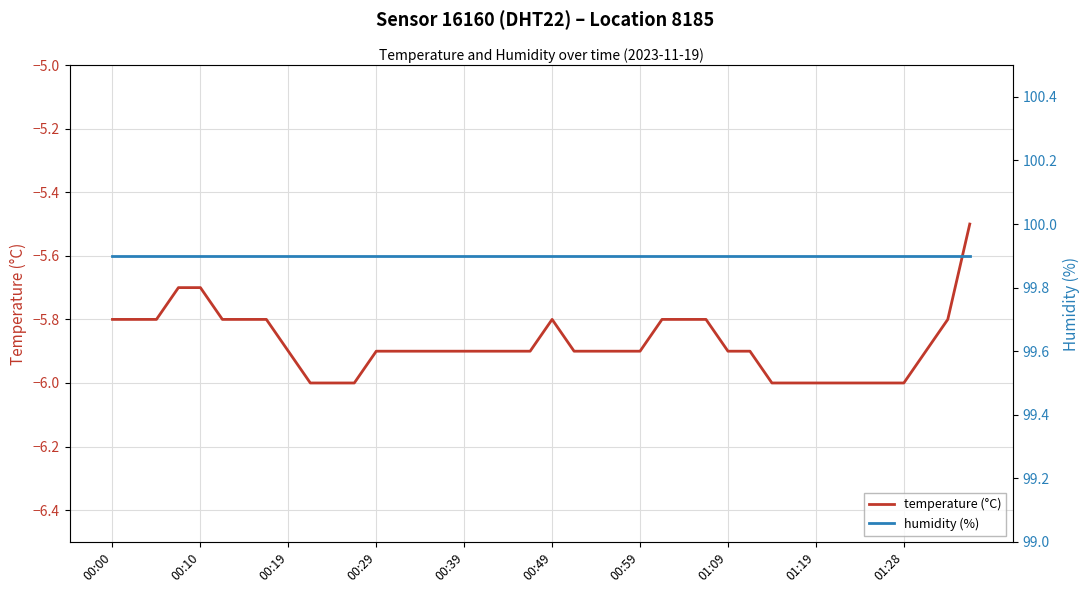

What is the label of the 11th point from the right?

29